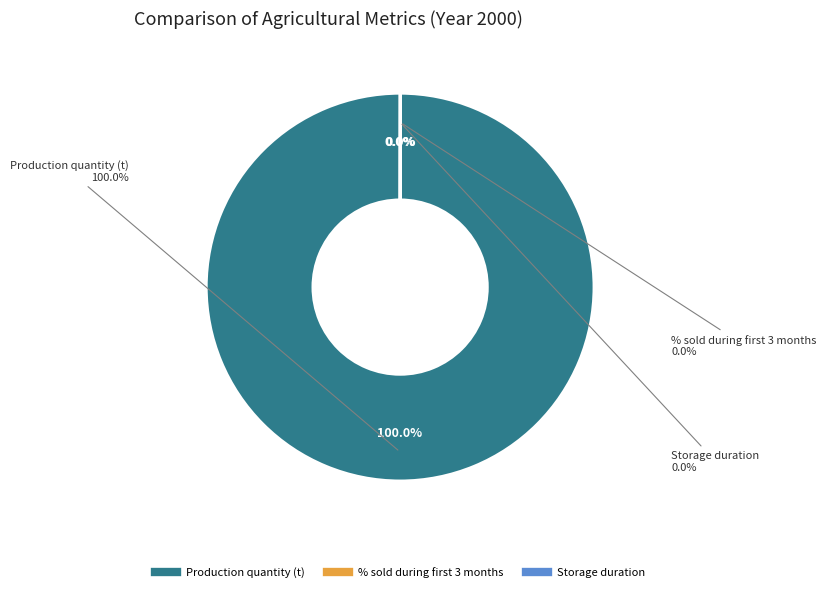

What is the total percentage of Storage duration and Production quantity (t)?

100.0%